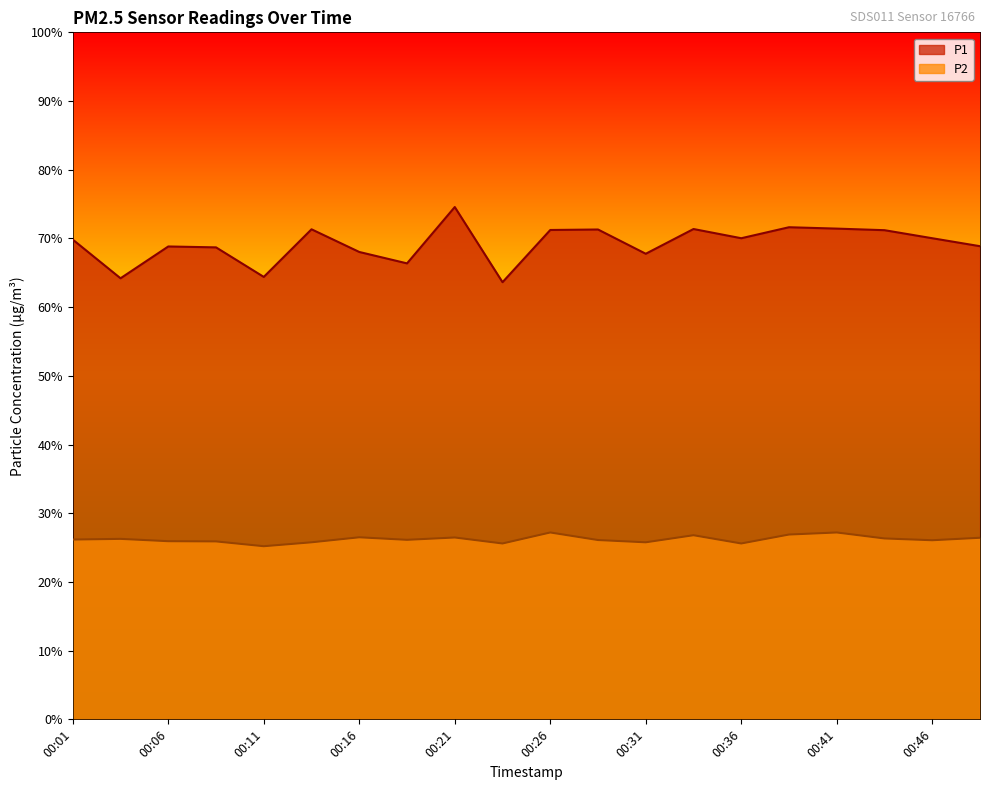

Rank the series at 00:01 from lowest to highest value.

P2, P1